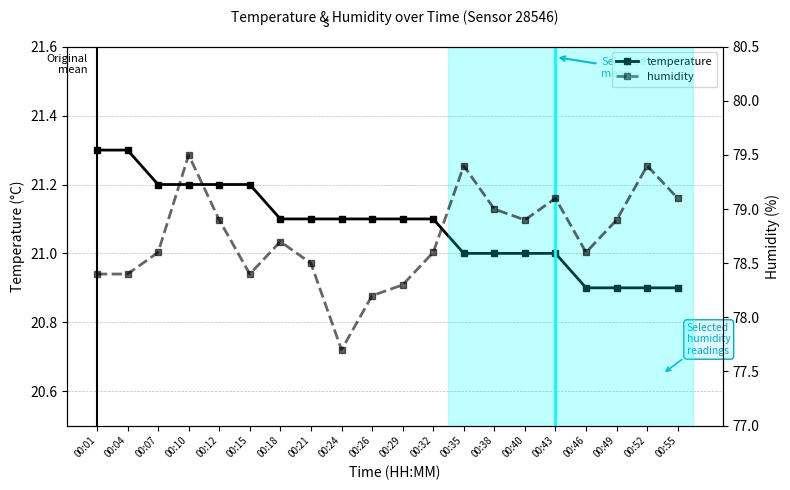

Reading left to right, list all the values displayed in this chart.

temperature: 00:01=21.3	00:04=21.3	00:07=21.2	00:10=21.2	00:12=21.2	00:15=21.2	00:18=21.1	00:21=21.1	00:24=21.1	00:26=21.1	00:29=21.1	00:32=21.1	00:35=21.0	00:38=21.0	00:40=21.0	00:43=21.0	00:46=20.9	00:49=20.9	00:52=20.9	00:55=20.9
humidity: 00:01=78.4	00:04=78.4	00:07=78.6	00:10=79.5	00:12=78.9	00:15=78.4	00:18=78.7	00:21=78.5	00:24=77.7	00:26=78.2	00:29=78.3	00:32=78.6	00:35=79.4	00:38=79.0	00:40=78.9	00:43=79.1	00:46=78.6	00:49=78.9	00:52=79.4	00:55=79.1